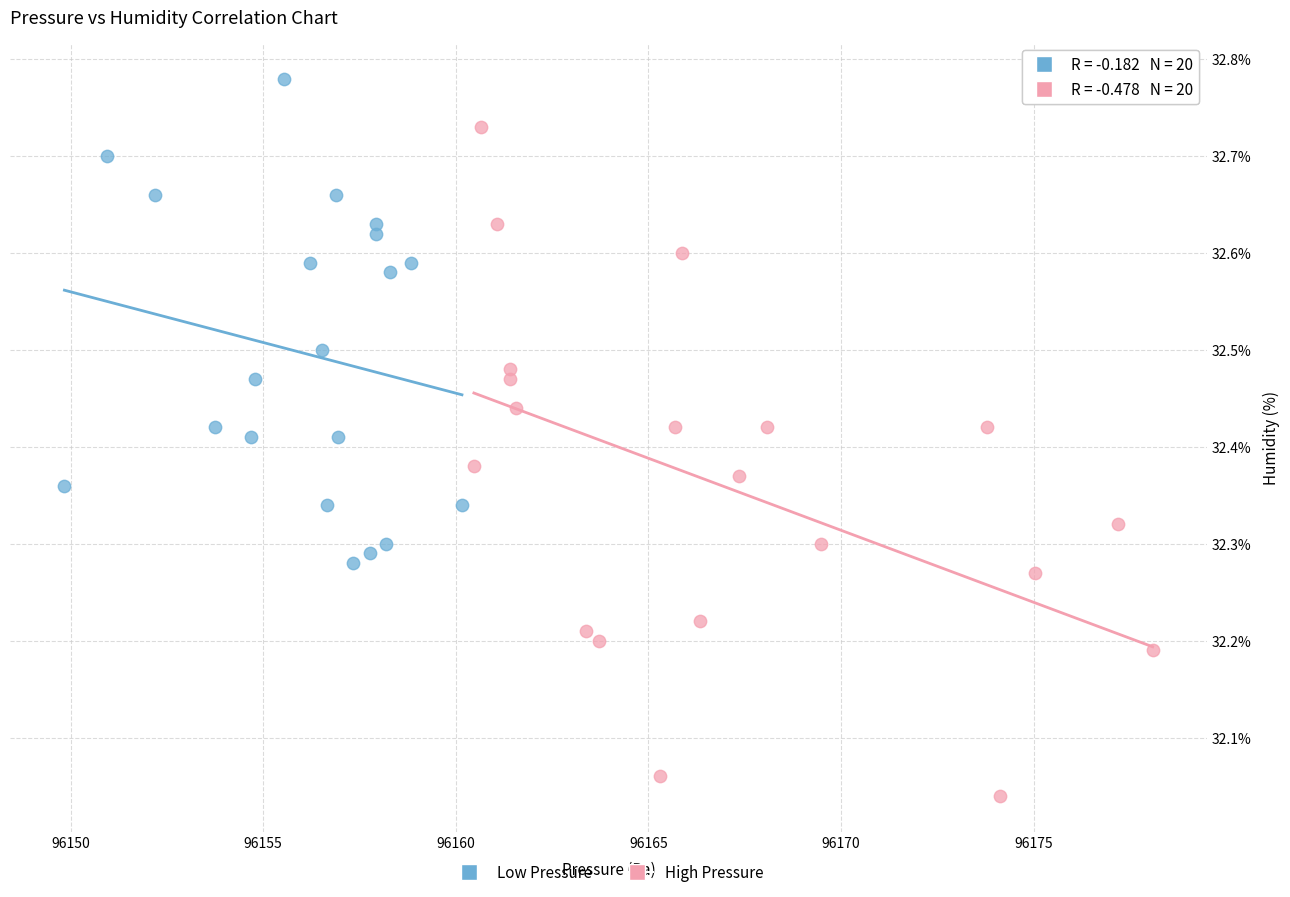

Which series reaches the maximum Y coordinate?

Low Pressure